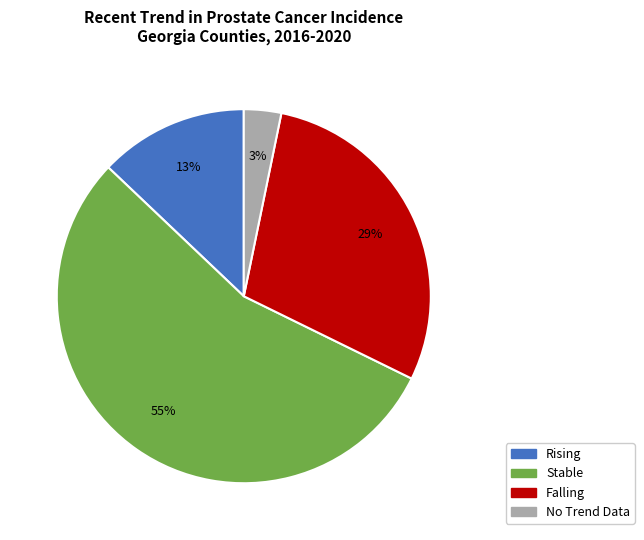

To the nearest percent, what is the average slice percentage?

25%